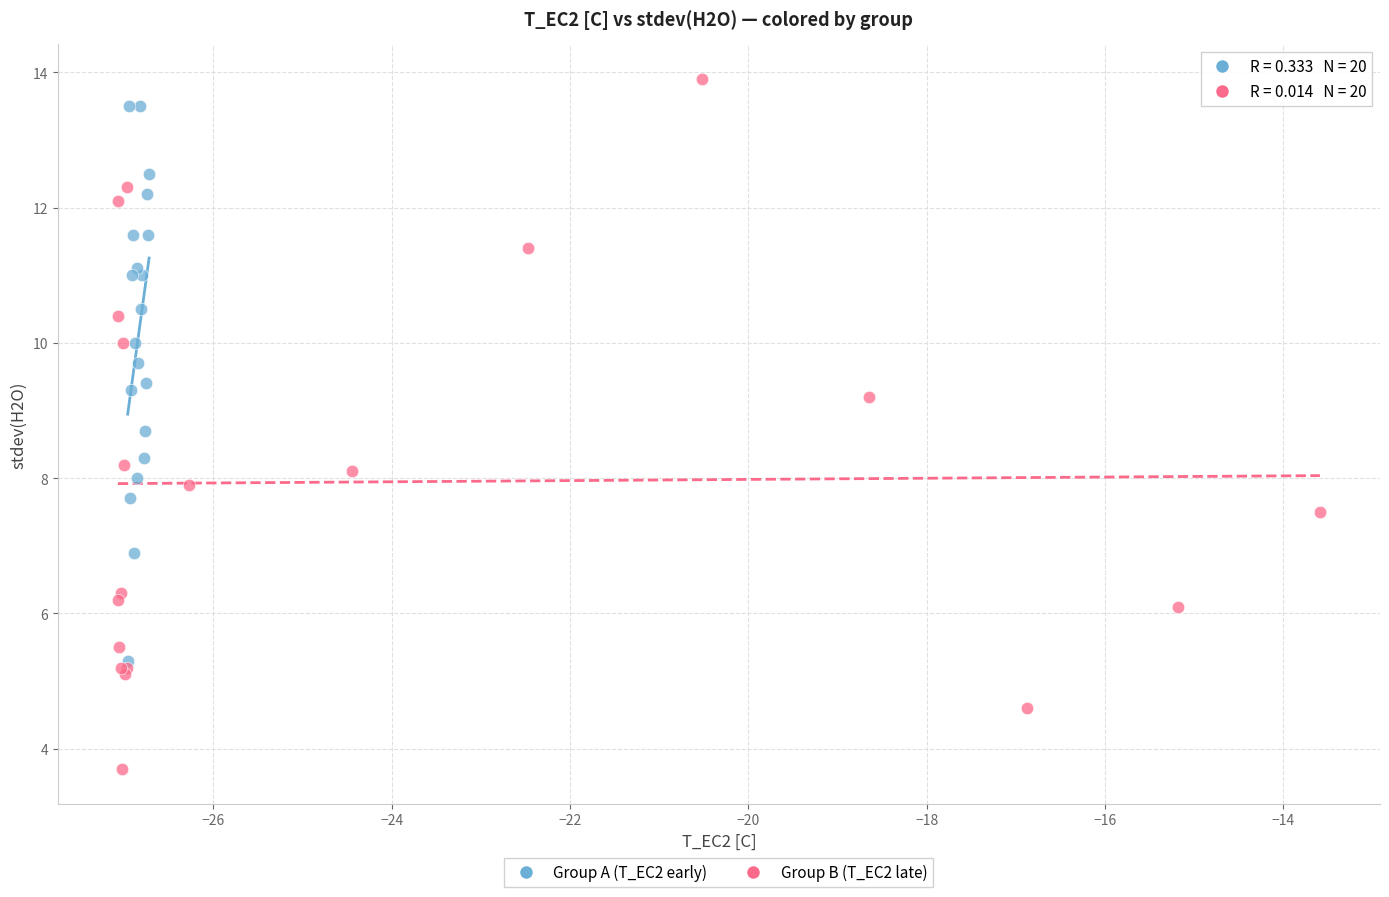

Which series contains the lowest Y value?

Group B (T_EC2 late)